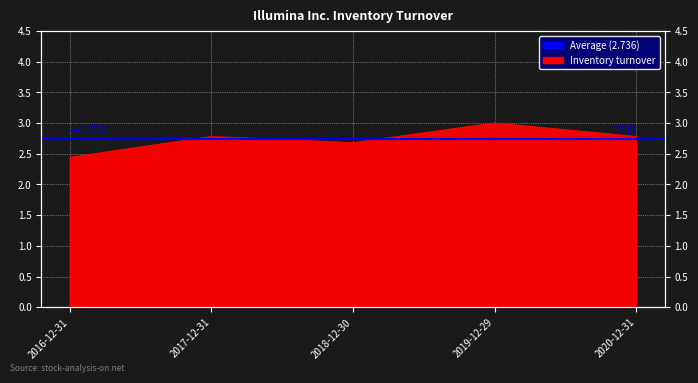

Reading right to left, what are all the values shown in this chart?

2.8	3.0	2.7	2.8	2.4